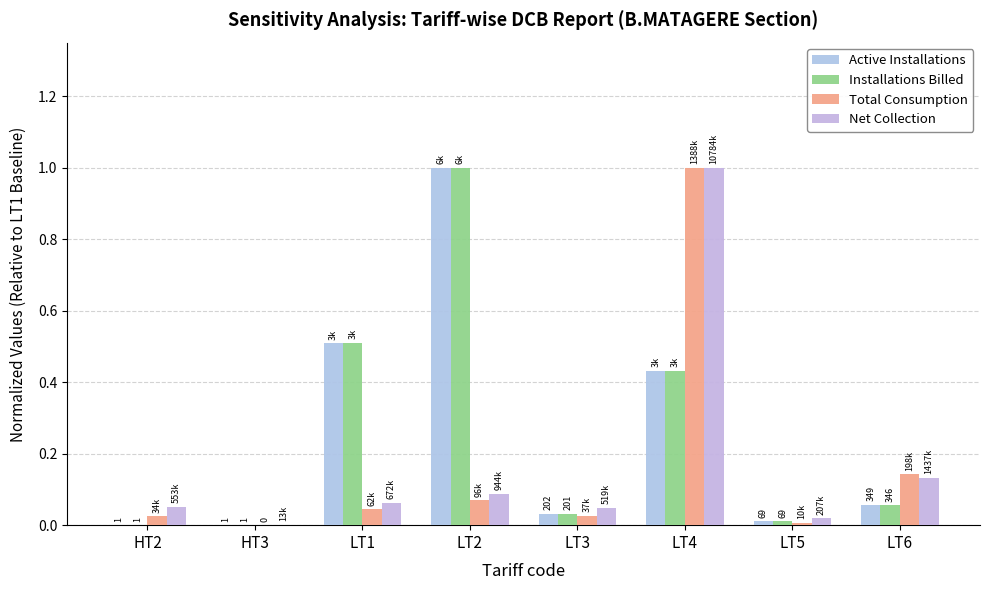

Are the bars grouped side by side (vs. stacked)?

Yes